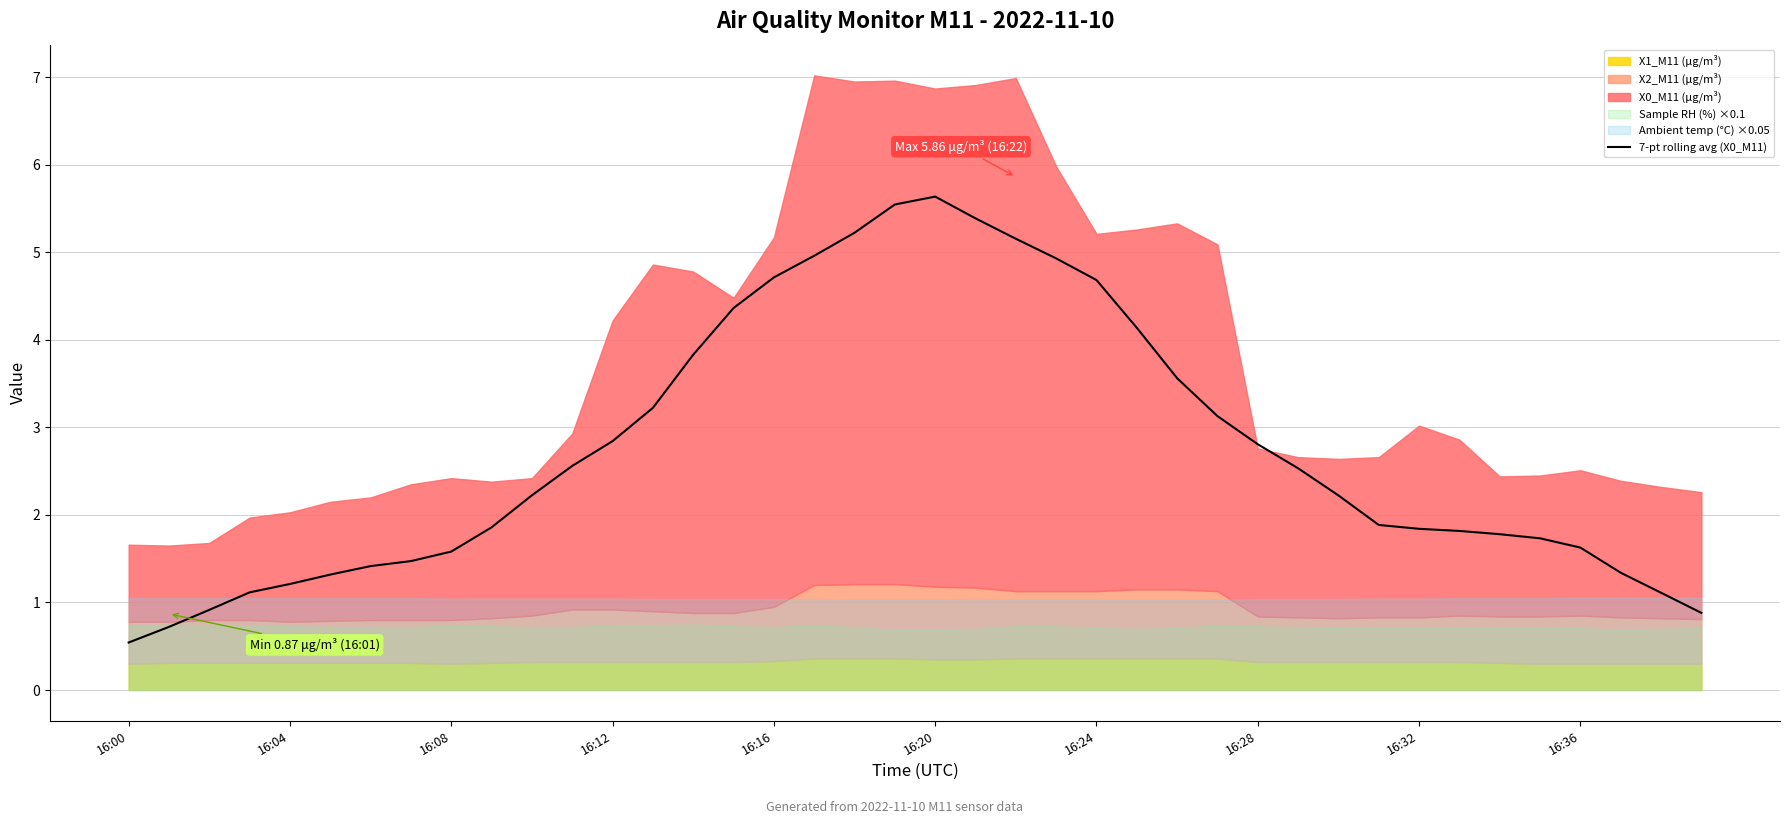

At which label does 7-pt rolling avg (X0_M11) reach its minimum?

16:00